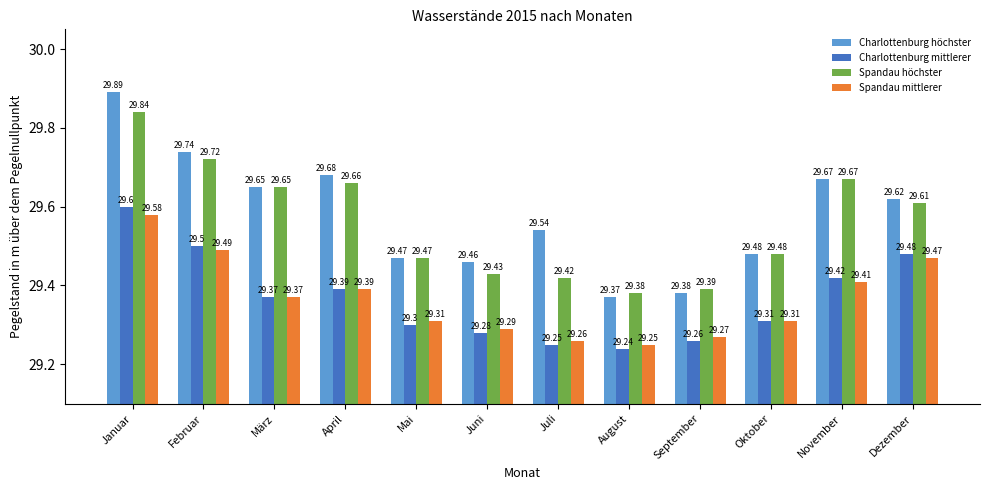

Between März and August, which series saw the biggest shift?

Charlottenburg höchster